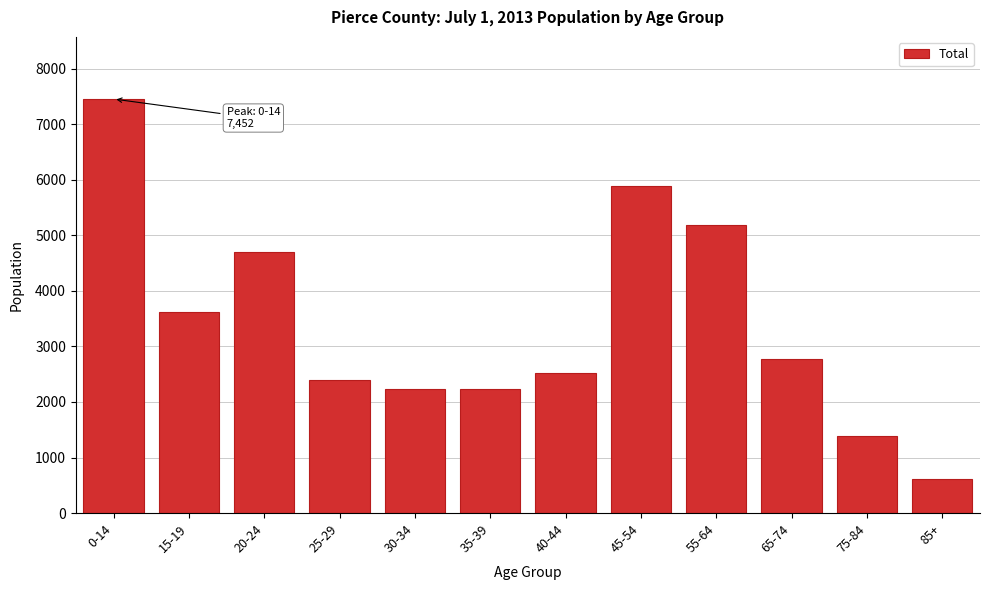

Is it true that the value at 75-84 is 1392?

True